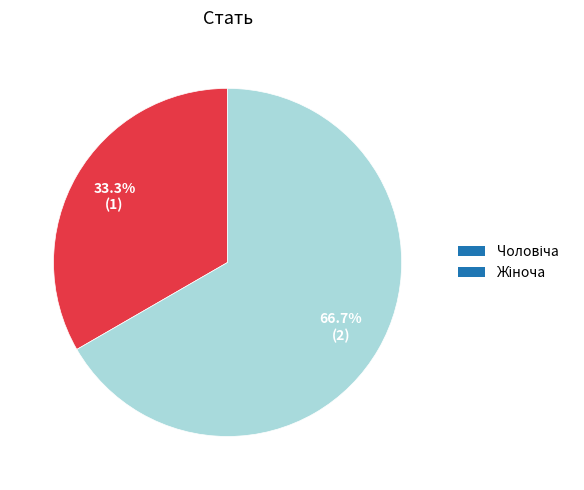

Is there any slice that represents more than half of the pie?

Yes